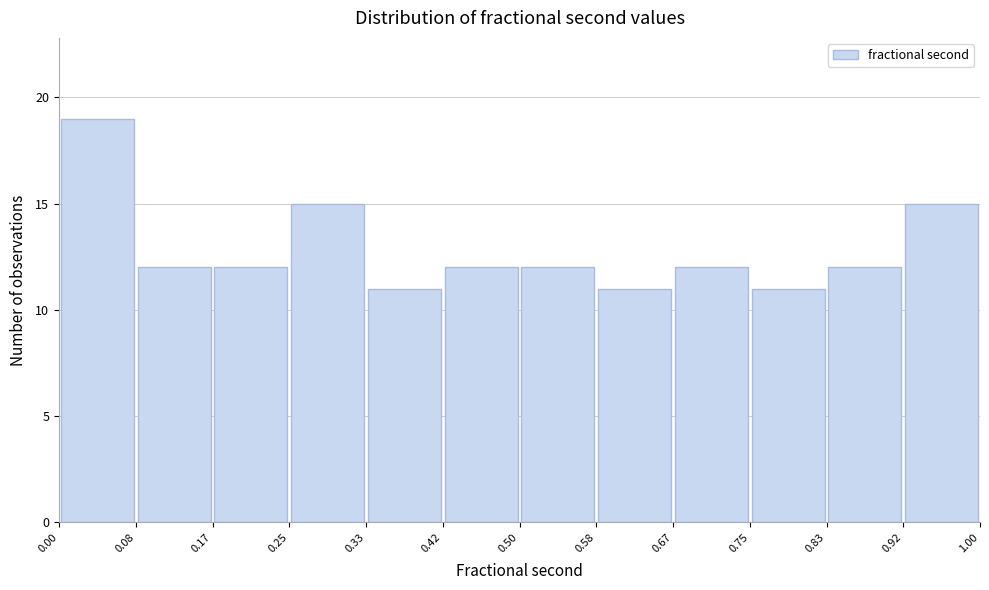

Reading left to right, transcribe this chart: for each bar, give the range it covers on the x-axis and its height. The values are not printed on the chart, so give them approximately, as read against the axis.

0.00 to 0.08: 19
0.08 to 0.17: 12
0.17 to 0.25: 12
0.25 to 0.33: 15
0.33 to 0.42: 11
0.42 to 0.50: 12
0.50 to 0.58: 12
0.58 to 0.67: 11
0.67 to 0.75: 12
0.75 to 0.83: 11
0.83 to 0.92: 12
0.92 to 1.00: 15